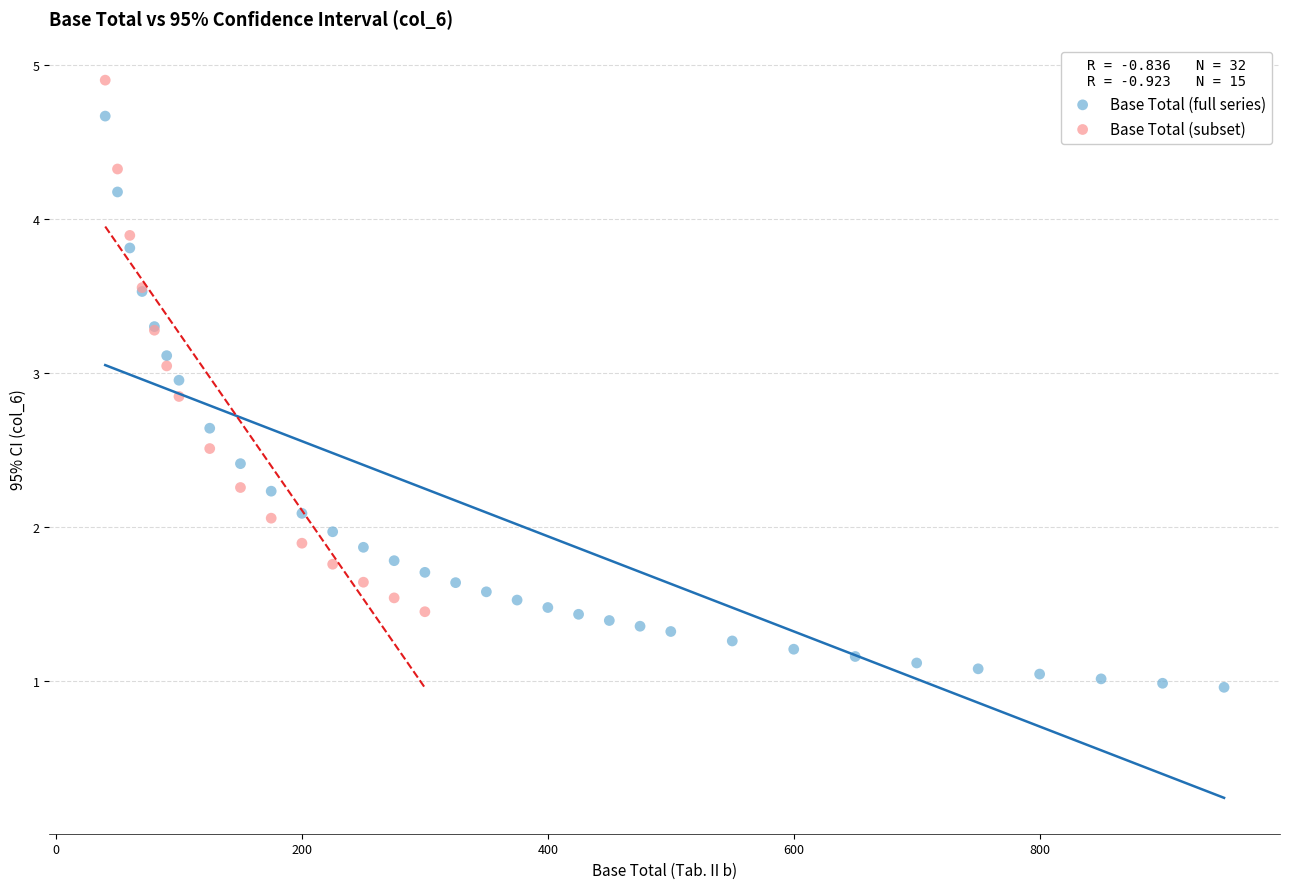

Which series contains the lowest Y value?

Base Total (full series)